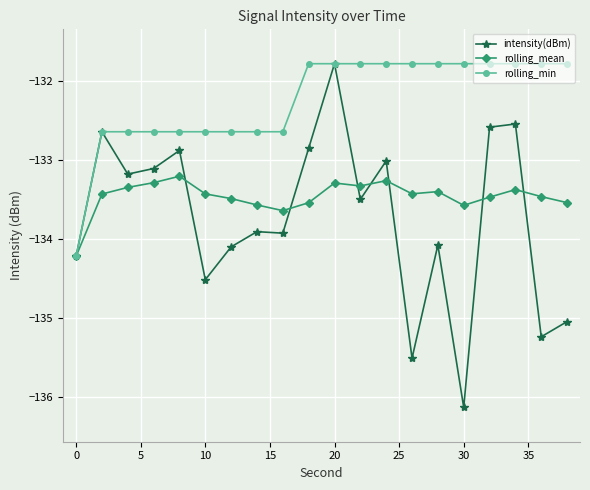

Which series has the widest spread of values?

intensity(dBm)